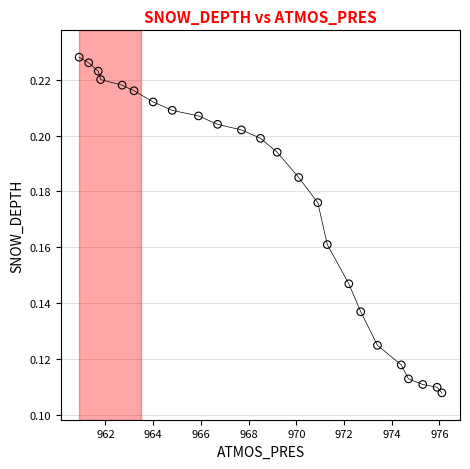

What is the range of X values (max minus min)?

15.2